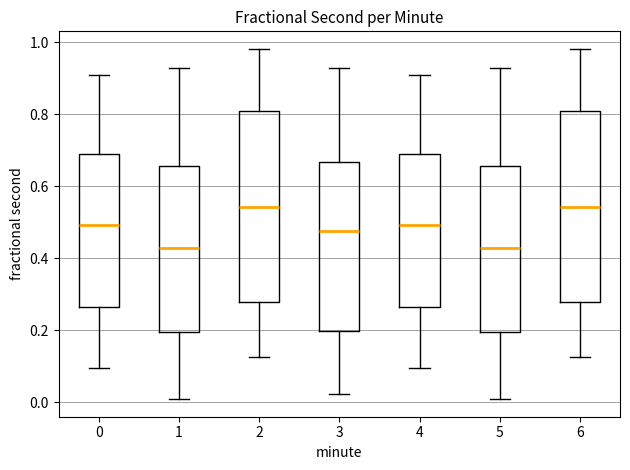

Where does the lower whisker of the box at x = 5 end on the y-axis? The values are not printed on the chart, so give them approximately, as read against the axis.

0.00